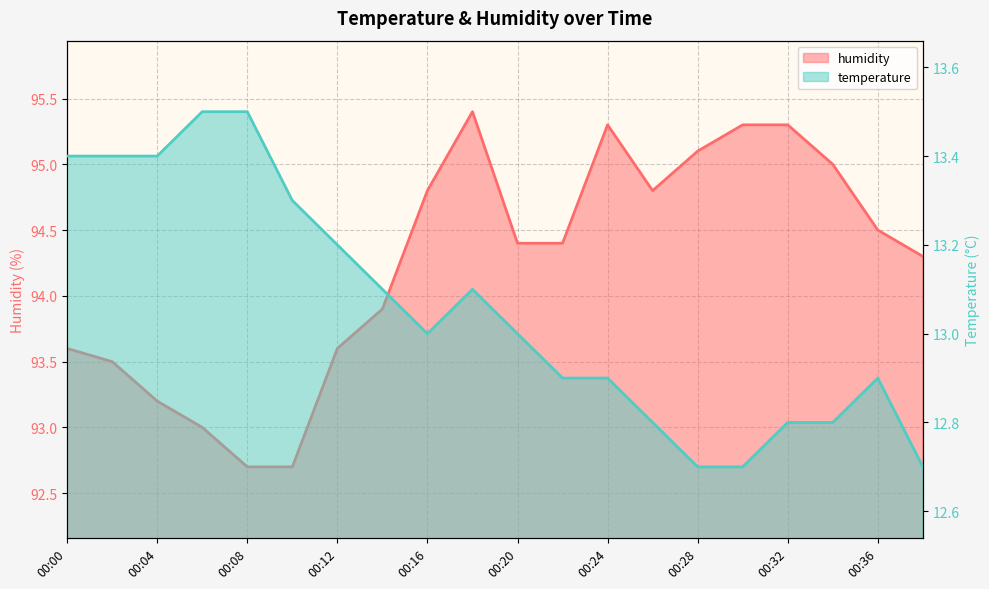

What is the value of the humidity point at the 18th from the left?

95.0